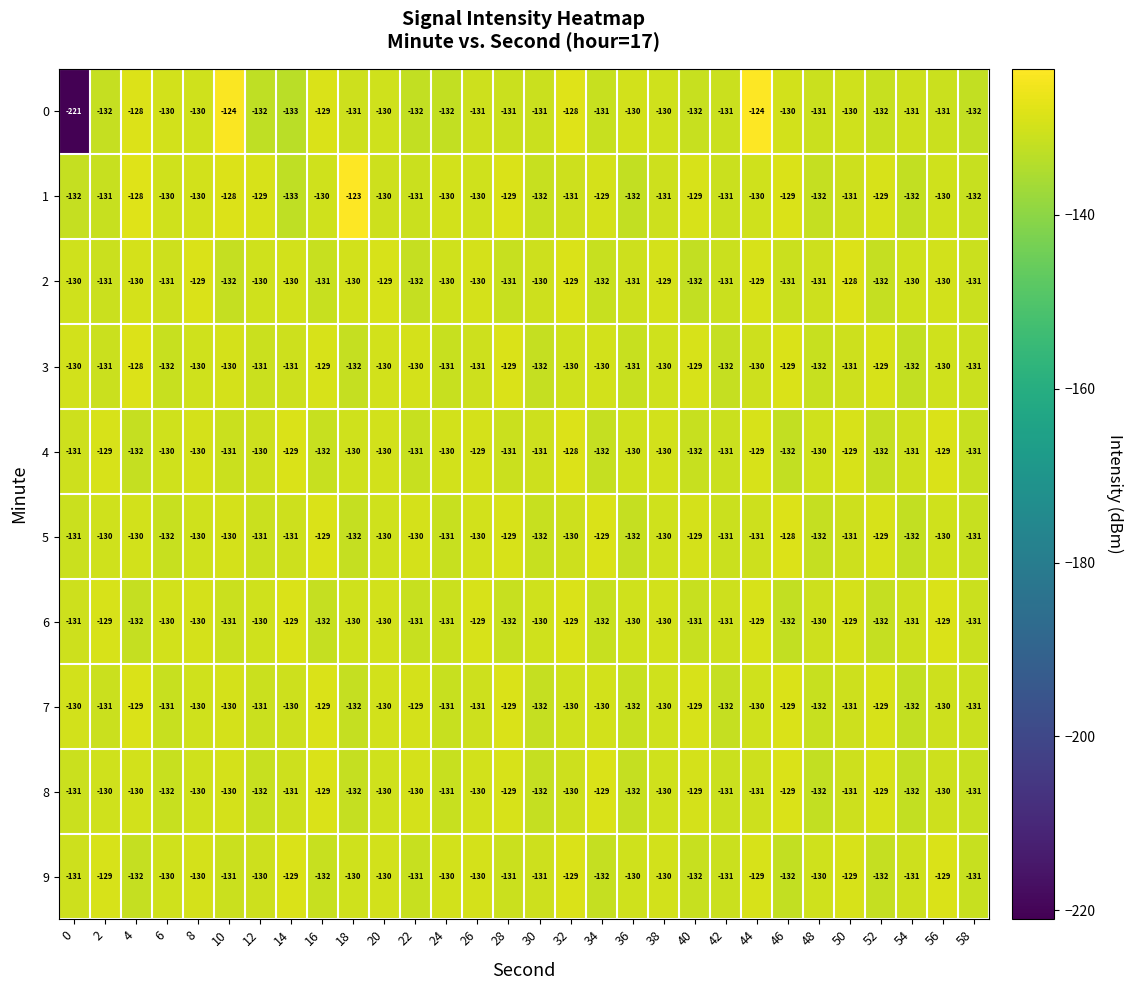

What is the approximate value of 0 at 16, to the nearest 10?

-130